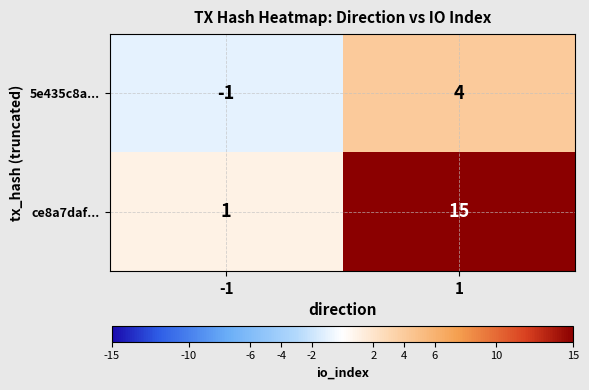

What is the maximum value for ce8a7daf...?

15